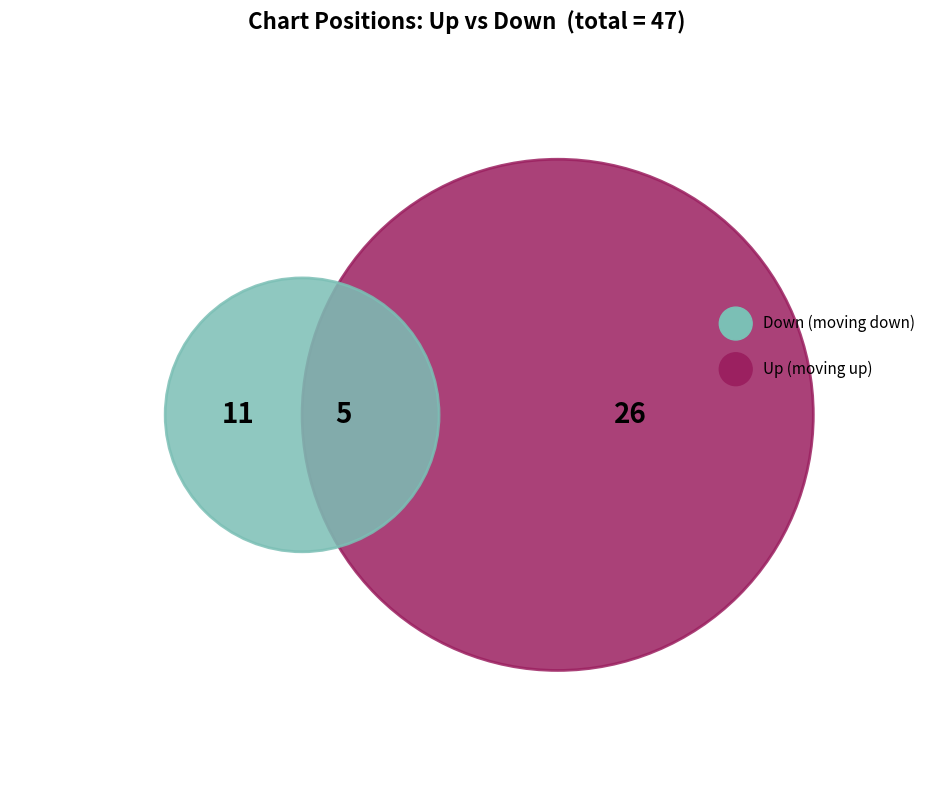

Which slice is the smallest?

down